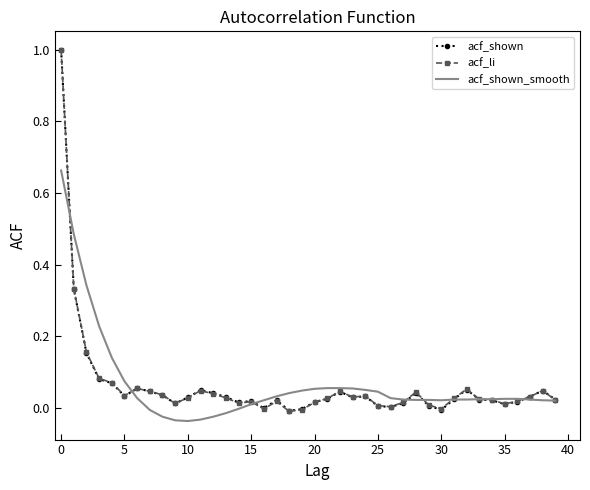

What are all the series names shown in the legend?

acf_shown, acf_li, acf_shown_smooth